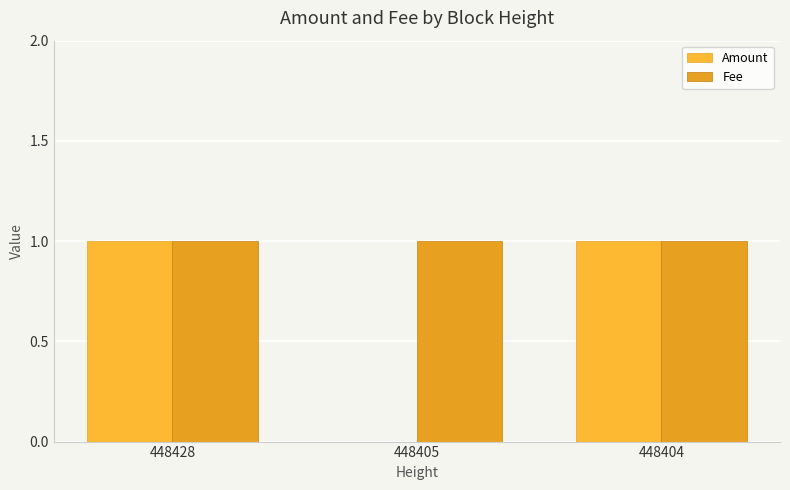

Between 448428 and 448405, which series saw the biggest shift?

Amount